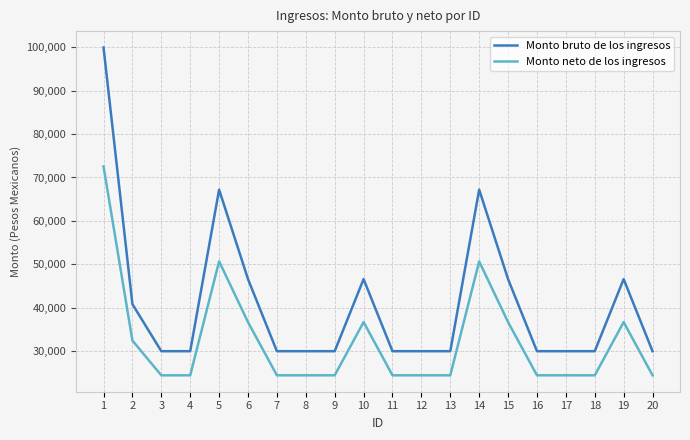

What is the highest value of the Monto bruto de los ingresos series?

99967.0